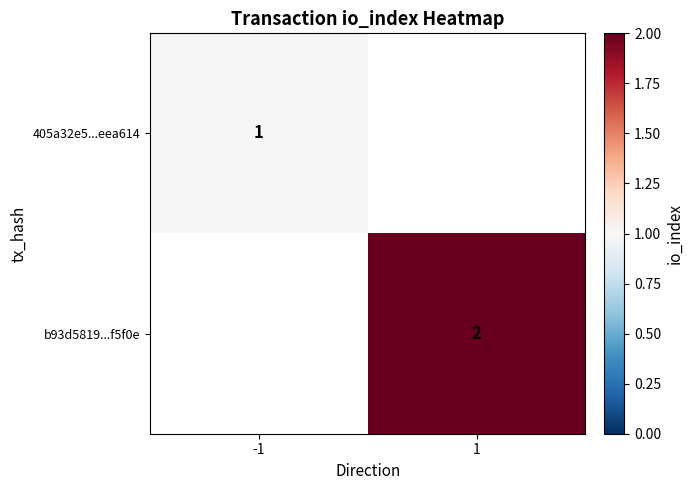

The value of b93d5819...f5f0e at 1 is 1. True or false?

False